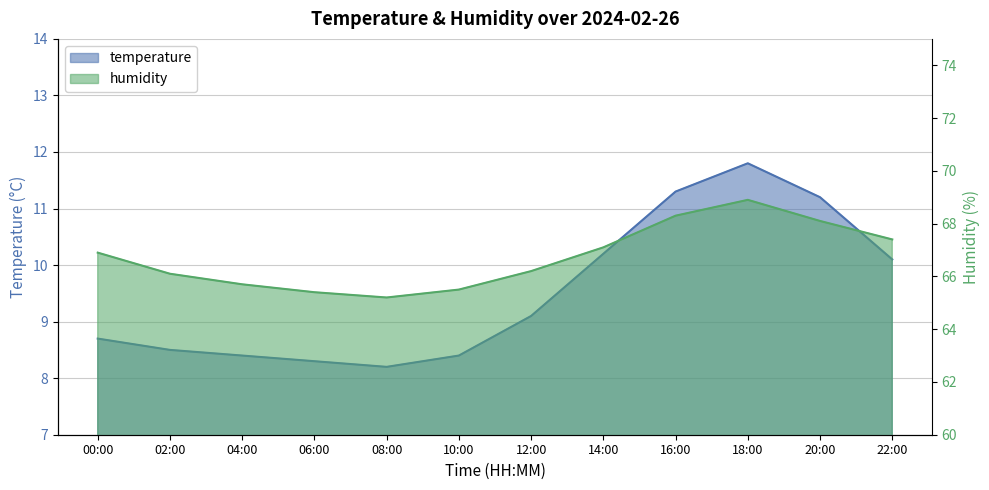

List the labels in order of humidity value, smallest first.

08:00, 06:00, 10:00, 04:00, 02:00, 12:00, 00:00, 14:00, 22:00, 20:00, 16:00, 18:00